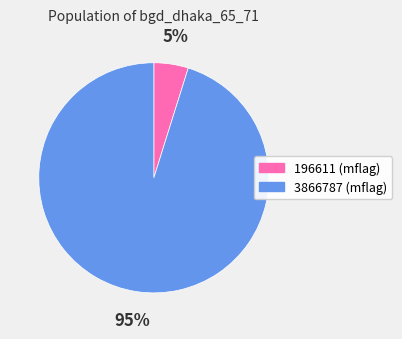

To the nearest percent, what is the average slice percentage?

50%